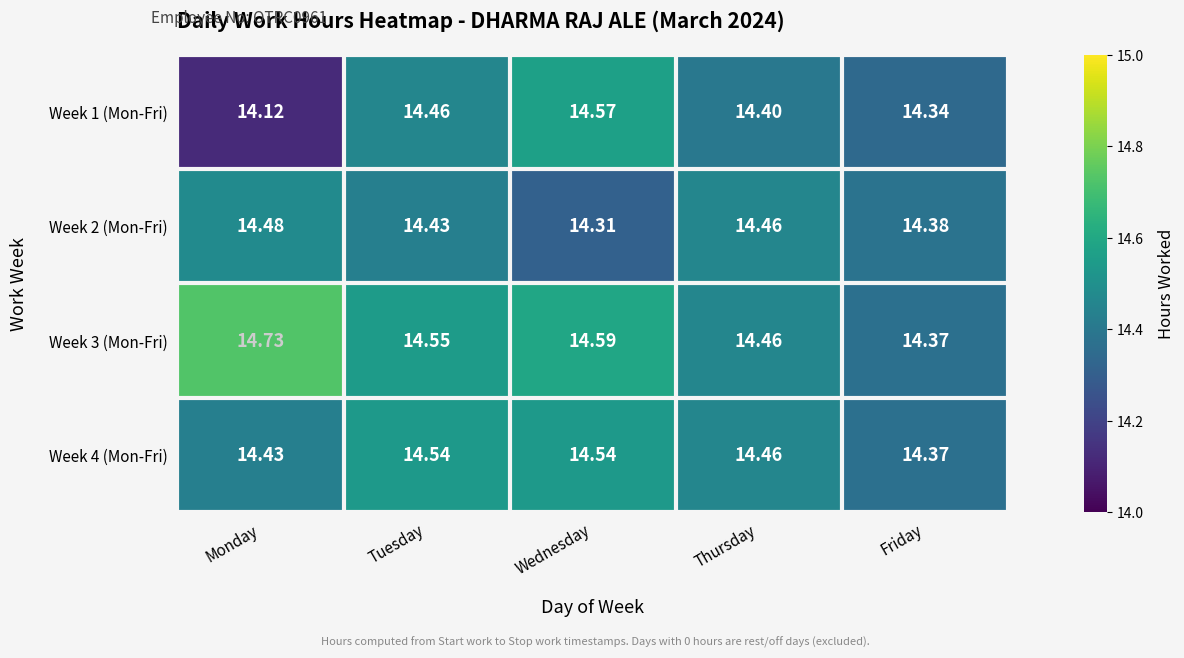

What is the maximum value shown in the chart?

14.7